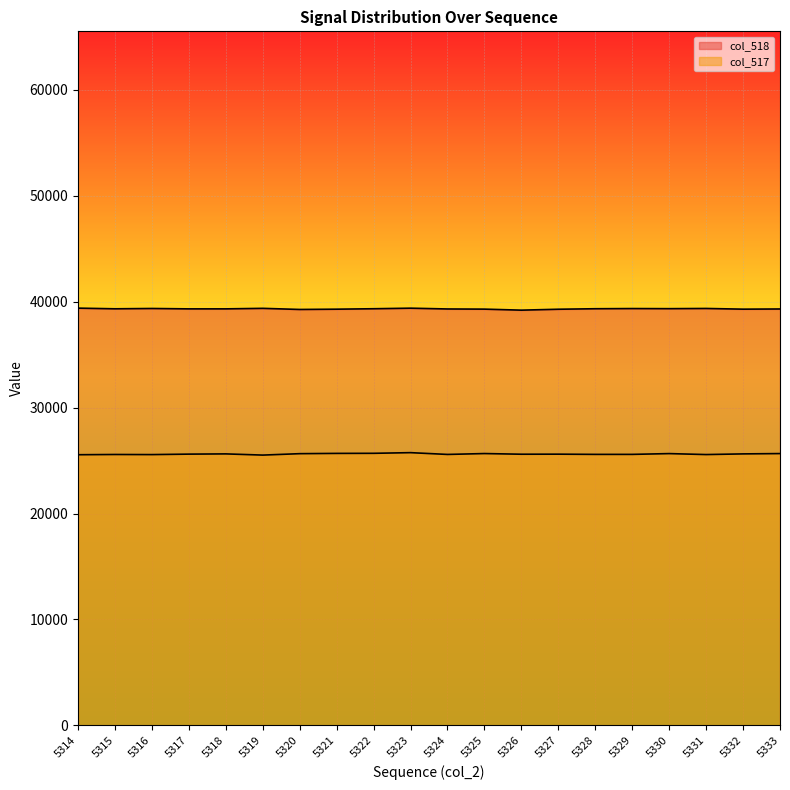

What is the difference between the second highest and second lowest values in the col_517 series?

134